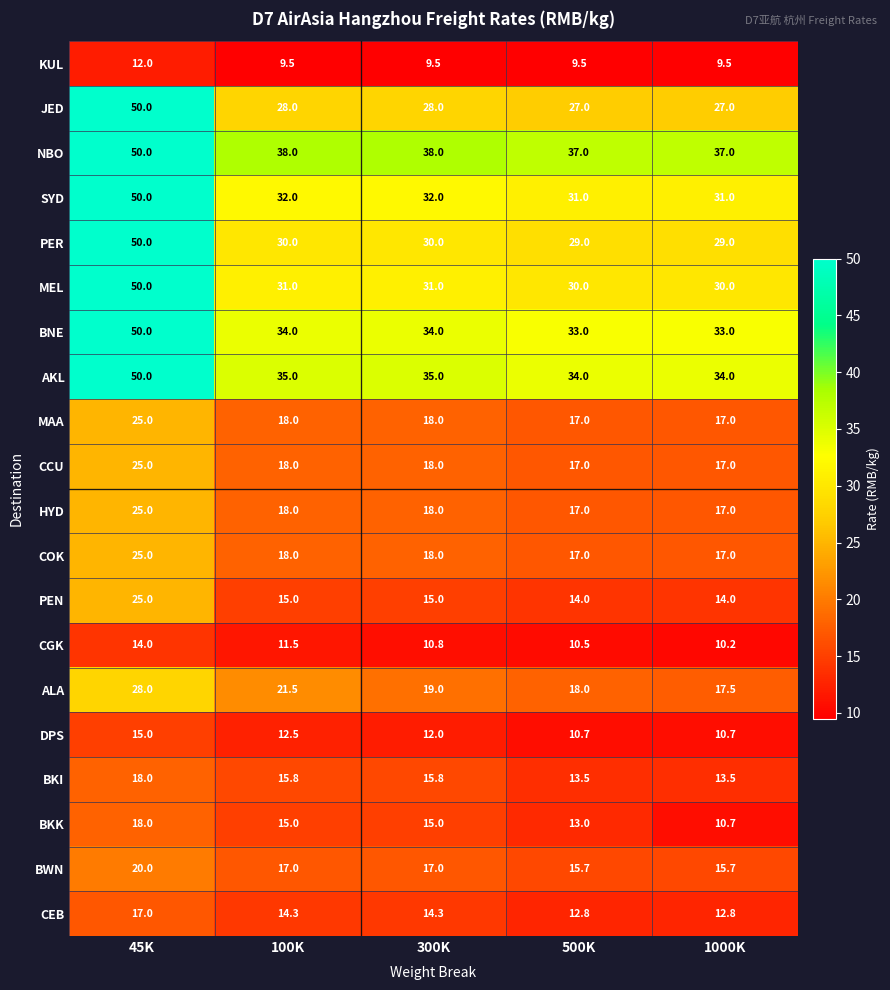

Which label corresponds to the largest value in the chart?

45K